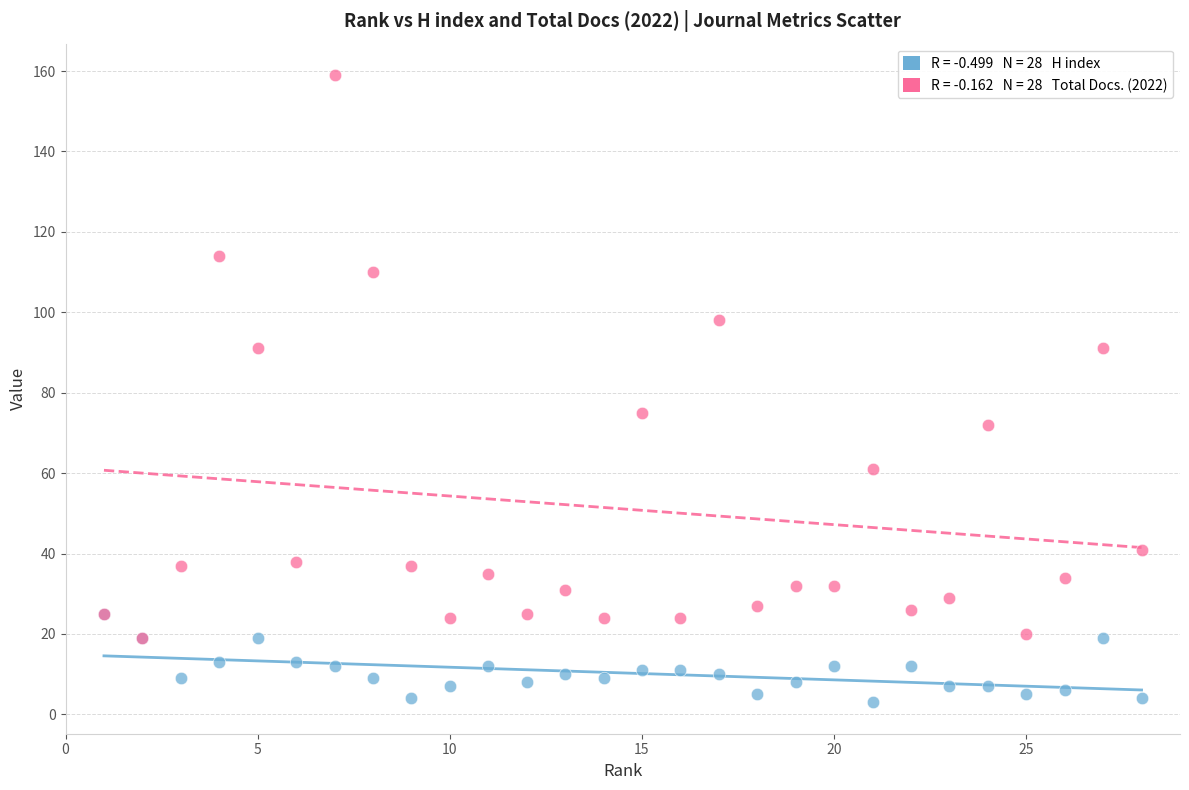

Across all series, what Y value is closest to 81?

75